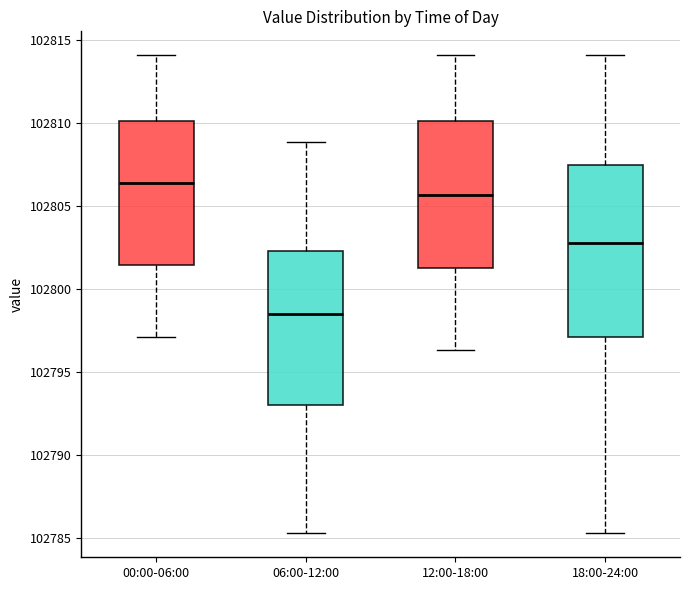

Which box has the lowest median line?

06:00-12:00